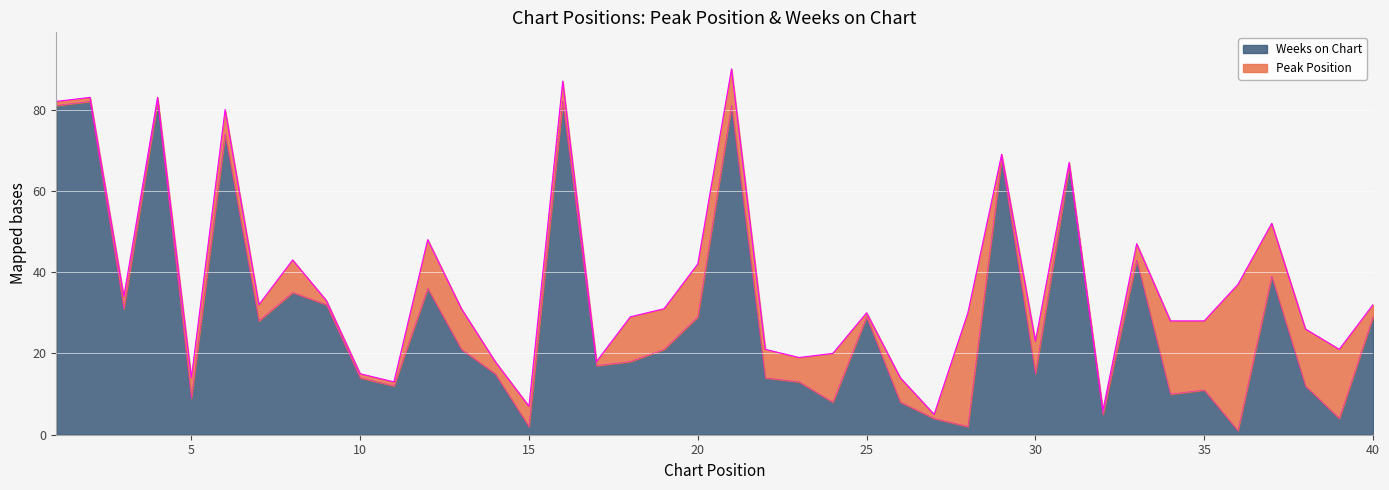

How many points are lower than both their immediate neighbors (excluding endpoints)?

13